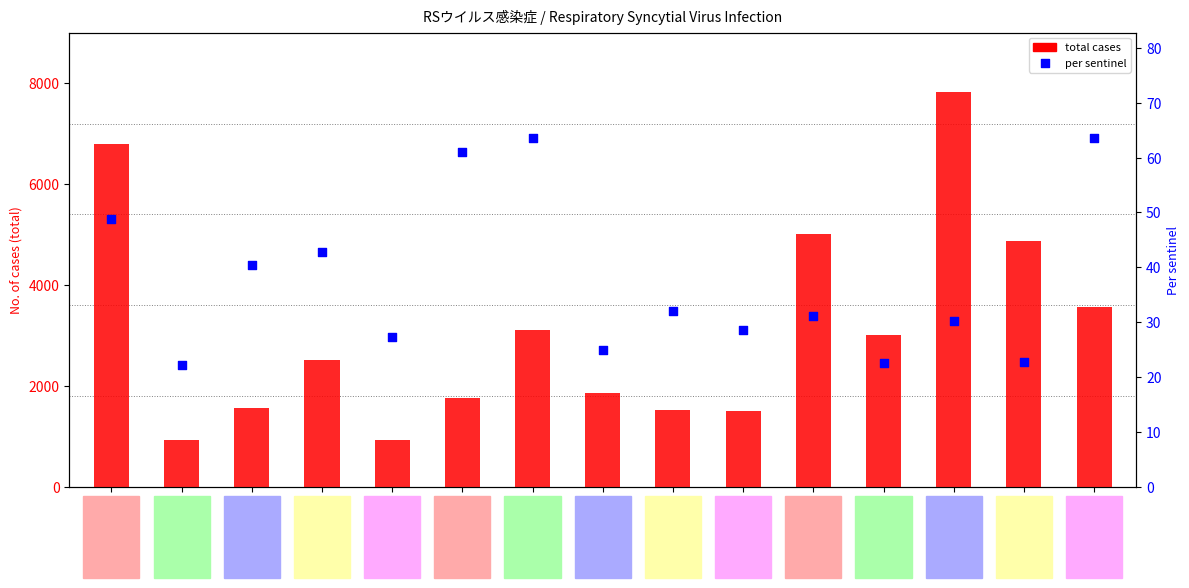

At which category is the sum across all series the highest?

東京都